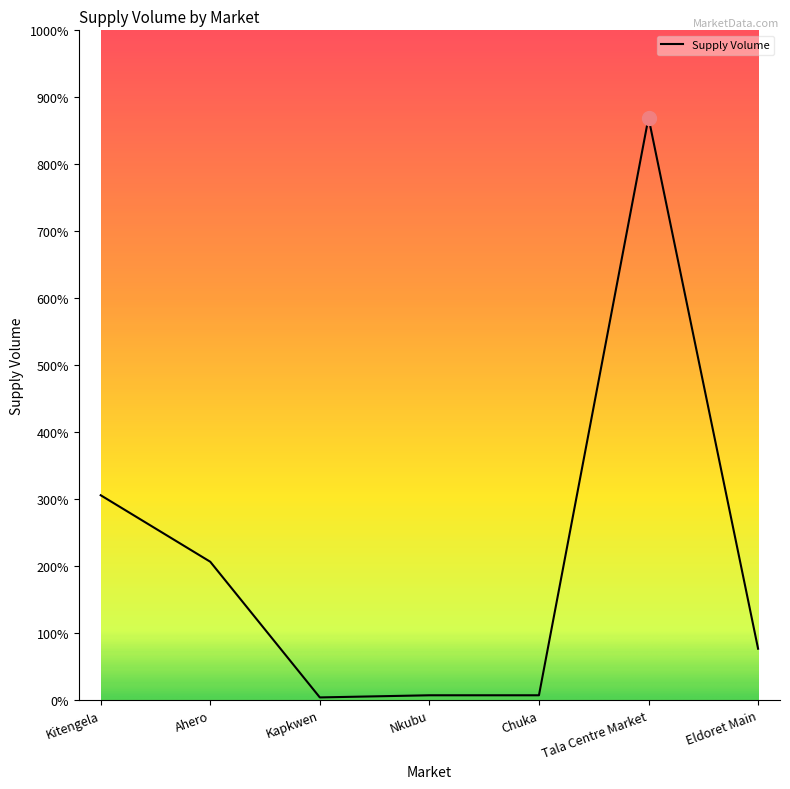

Is this an area chart (filled region under the line)?

No